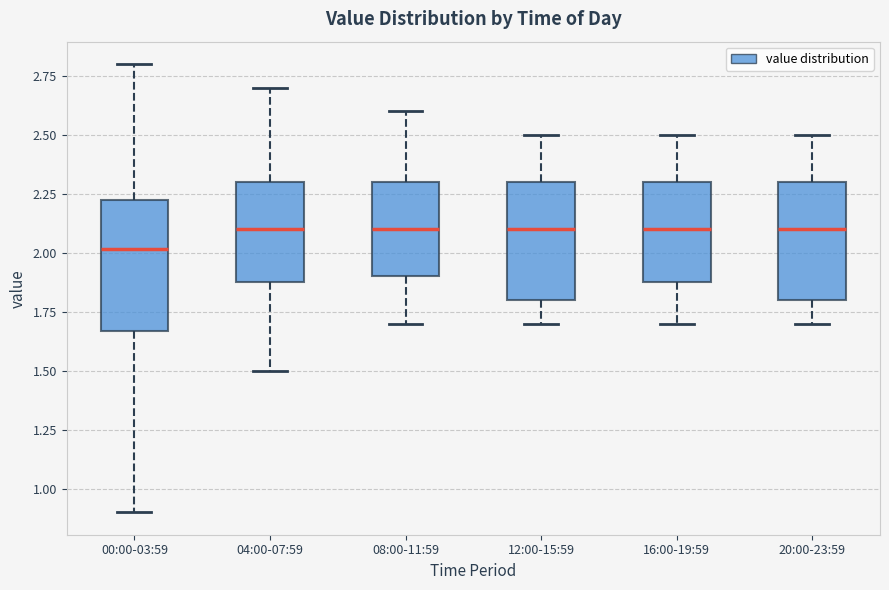

Reading left to right, transcribe this box plot: for each box, give where its median line is, the range the box spans, and where its two whiskers end, as read against the y-axis. The values are not printed on the chart, so give them approximately, as read against the axis.

00:00-03:59: median 2.00, box 1.65 to 2.25, whiskers 0.90 to 2.80
04:00-07:59: median 2.10, box 1.90 to 2.30, whiskers 1.50 to 2.70
08:00-11:59: median 2.10, box 1.90 to 2.30, whiskers 1.70 to 2.60
12:00-15:59: median 2.10, box 1.80 to 2.30, whiskers 1.70 to 2.50
16:00-19:59: median 2.10, box 1.90 to 2.30, whiskers 1.70 to 2.50
20:00-23:59: median 2.10, box 1.80 to 2.30, whiskers 1.70 to 2.50